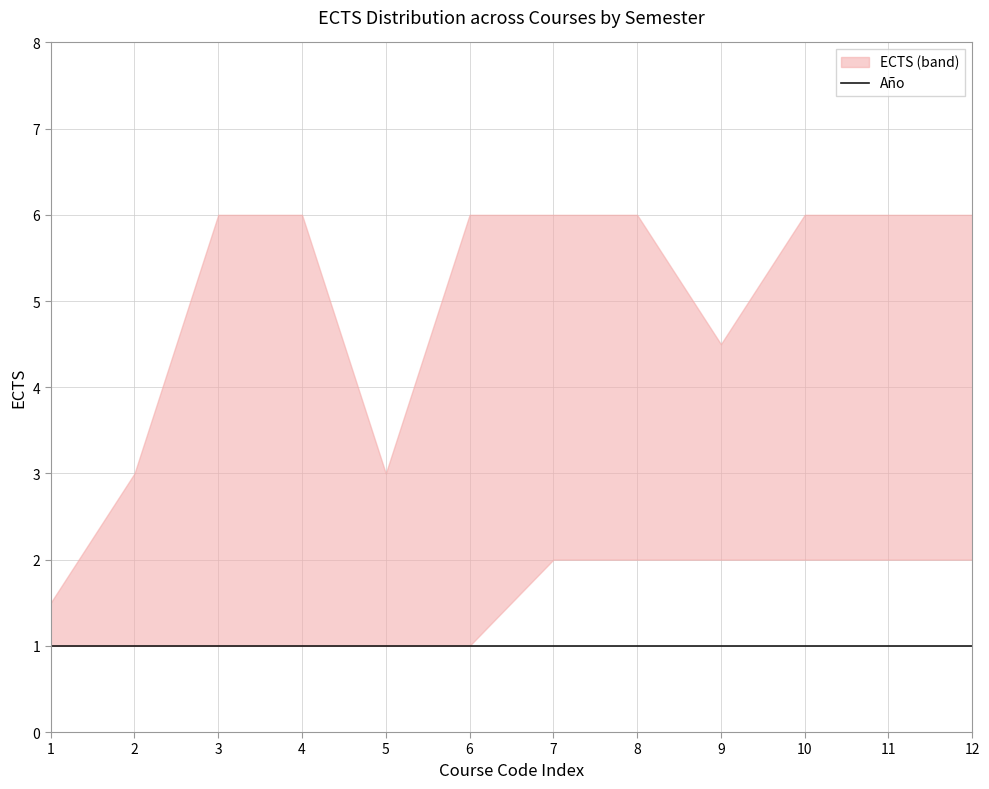

True or false: Año and ECTS cross at least once.

False